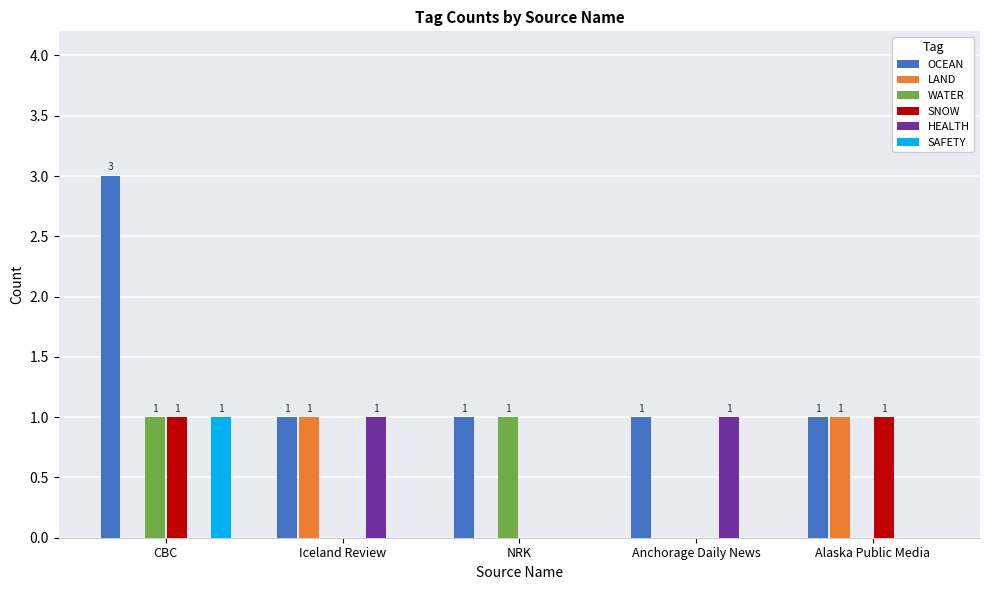

How many data points does each series have?

5